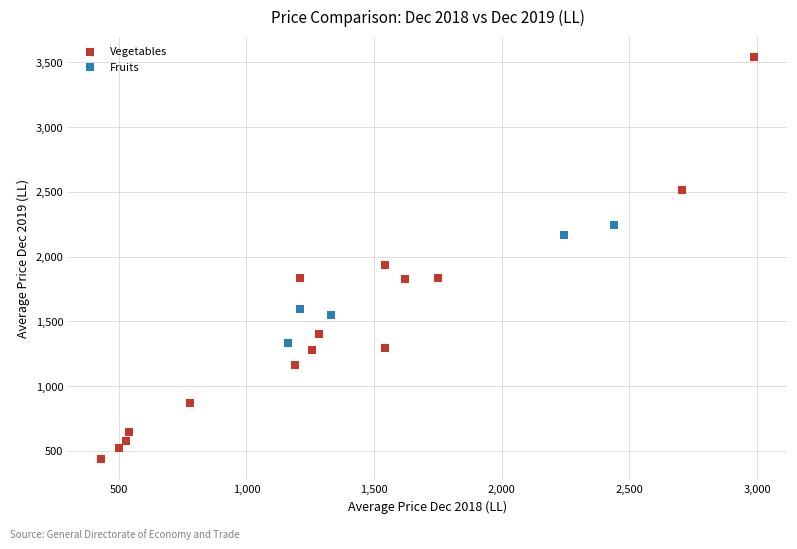

Which series contains the highest Y value?

Vegetables